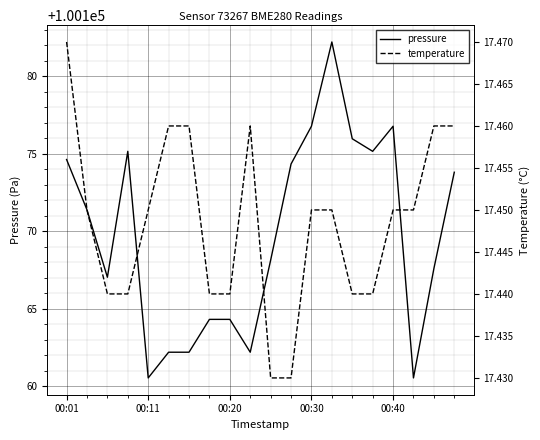

True or false: pressure has a value of 50147.8 at 00:20.

False